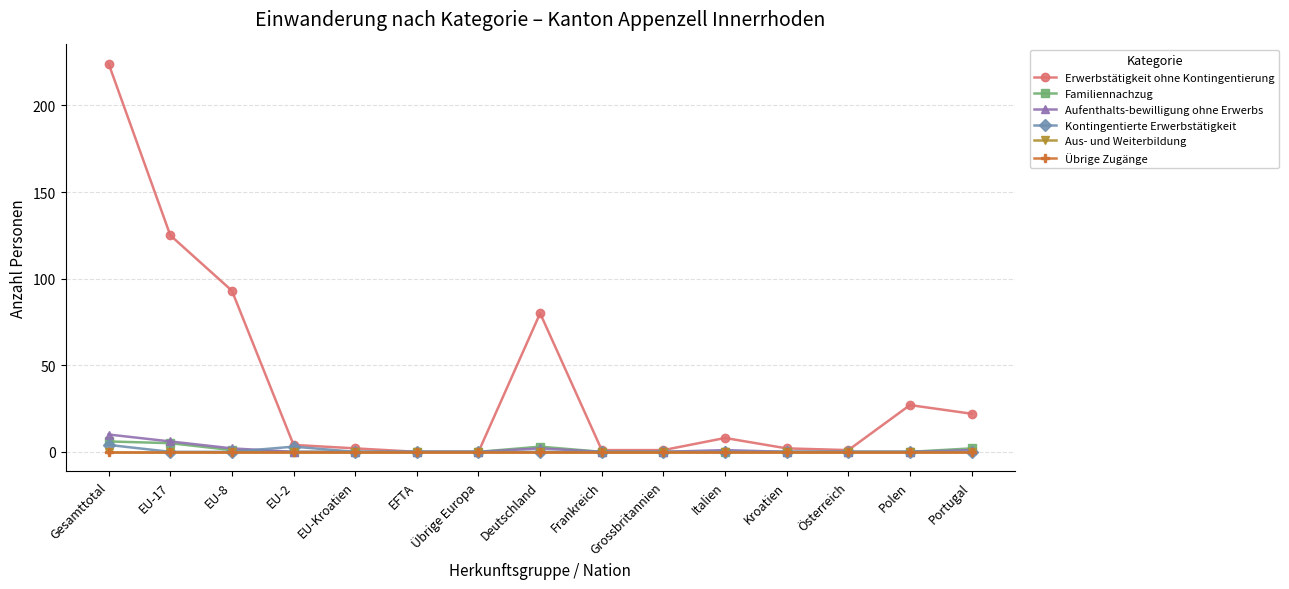

Rank the series at Polen from lowest to highest value.

Familiennachzug, Aufenthalts-bewilligung ohne Erwerbs, Kontingentierte Erwerbstätigkeit, Aus- und Weiterbildung, Übrige Zugänge, Erwerbstätigkeit ohne Kontingentierung